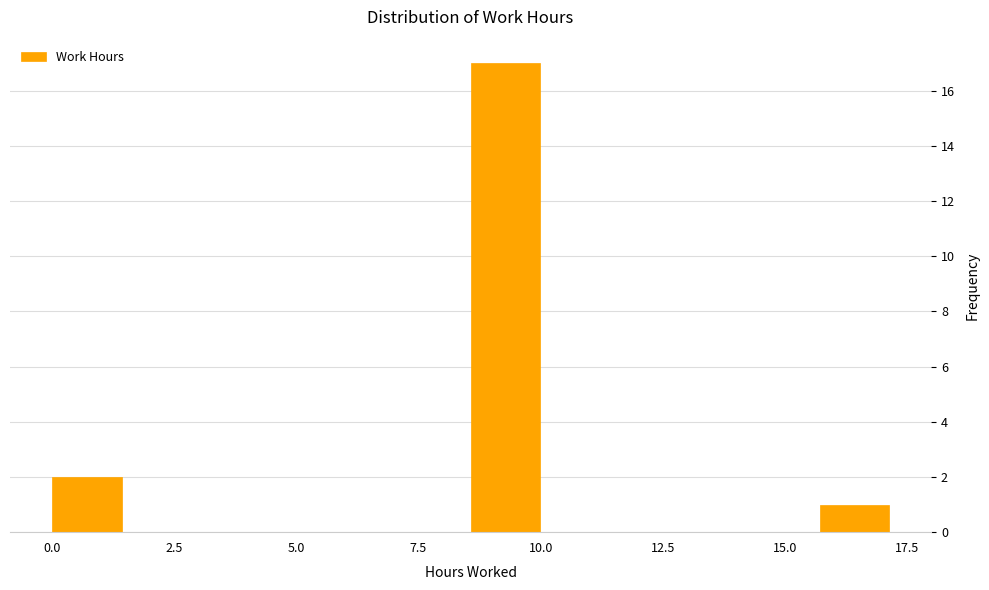

Read against the x-axis, roughly where is the centre of the tallest bar?

9.5